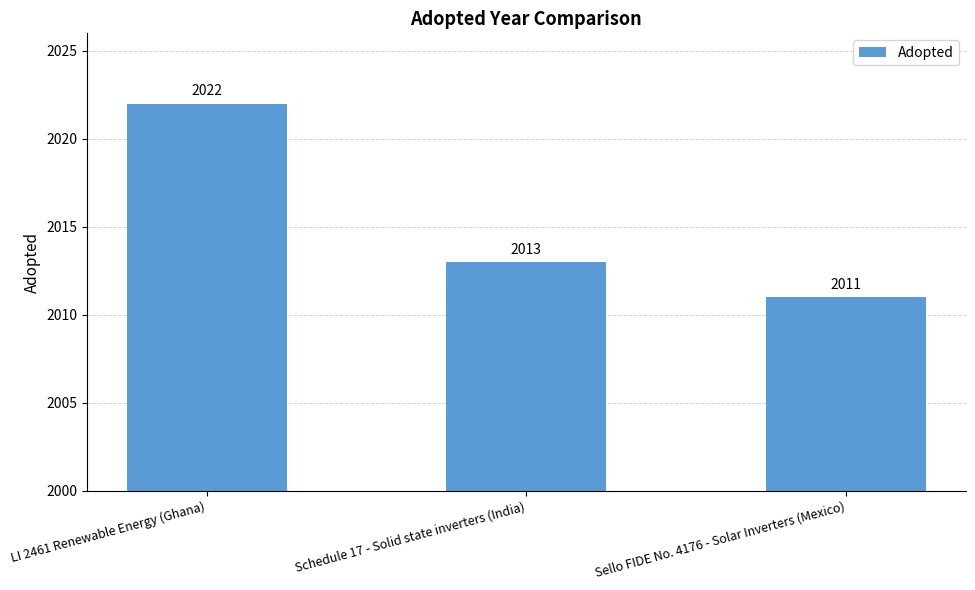

True or false: the data shows 1070 at LI 2461 Renewable Energy (Ghana).

False